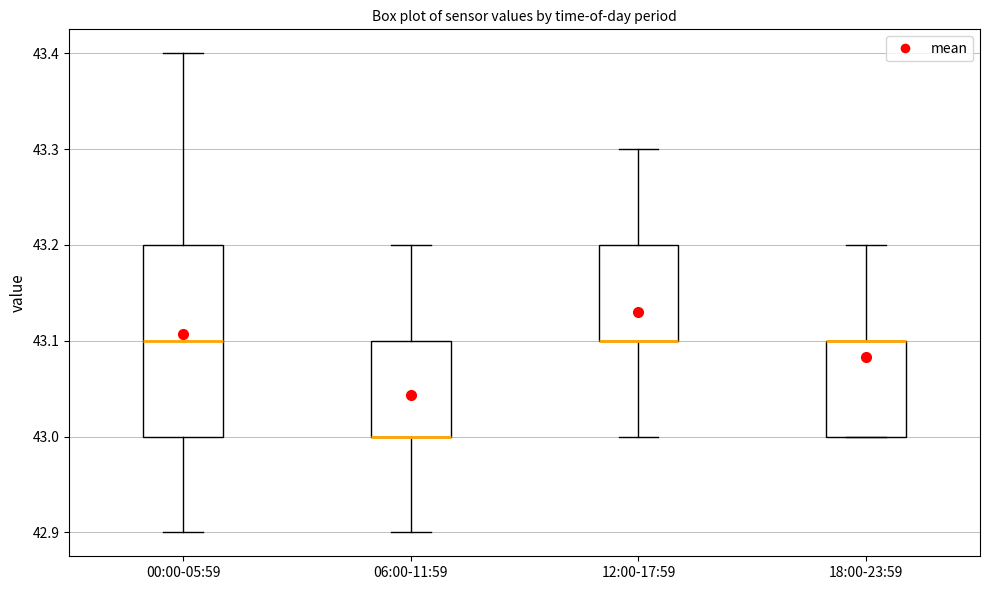

Reading left to right, transcribe this box plot: for each box, give where its median line is, the range the box spans, and where its two whiskers end, as read against the y-axis. The values are not printed on the chart, so give them approximately, as read against the axis.

00:00-05:59: median 43.1, box 43.0 to 43.2, whiskers 42.9 to 43.4
06:00-11:59: median 43.0 (drawn on the box's lower edge), box 43.0 to 43.1, whiskers 42.9 to 43.2
12:00-17:59: median 43.1 (drawn on the box's lower edge), box 43.1 to 43.2, whiskers 43.0 to 43.3
18:00-23:59: median 43.1 (drawn on the box's upper edge), box 43.0 to 43.1, whiskers 43.0 to 43.2